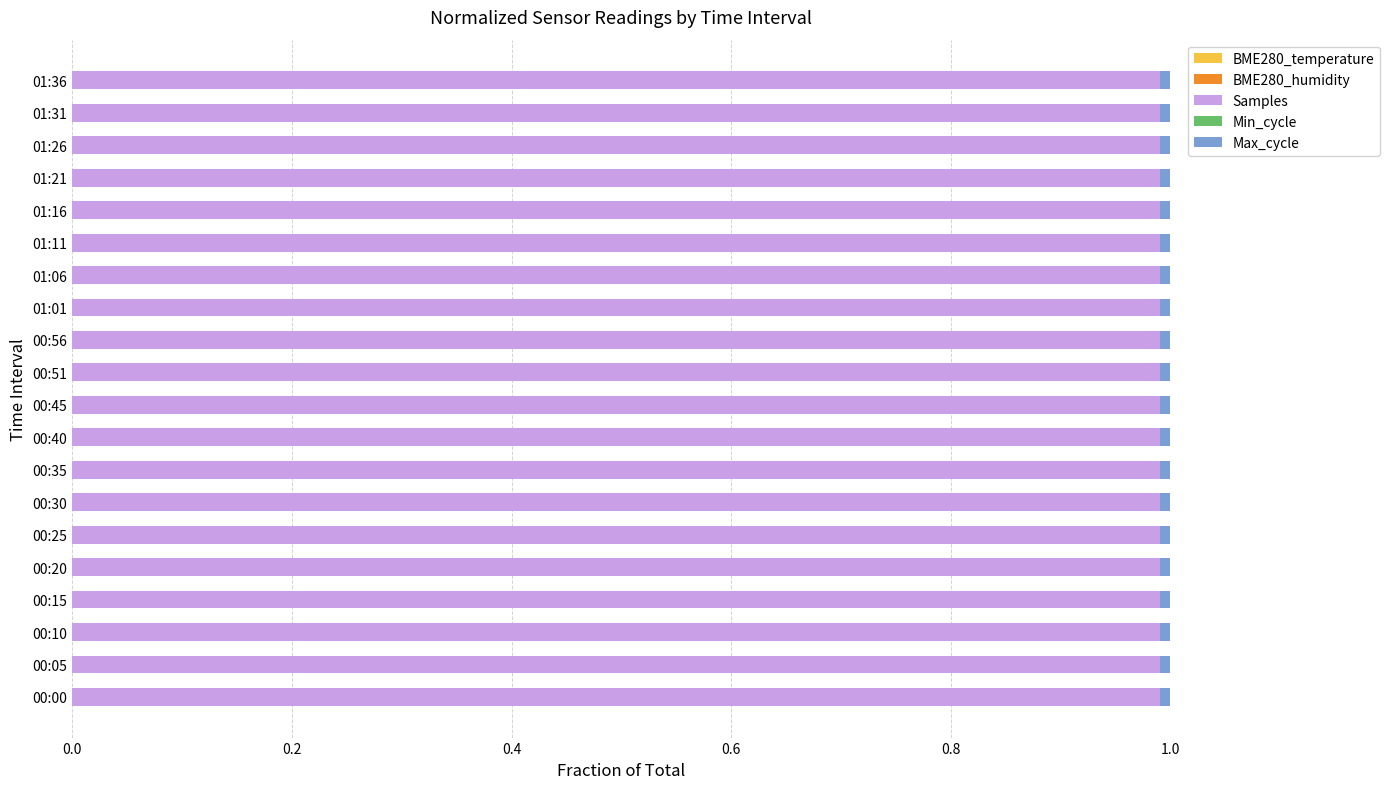

How many Max_cycle values are between 0 and 1?

20